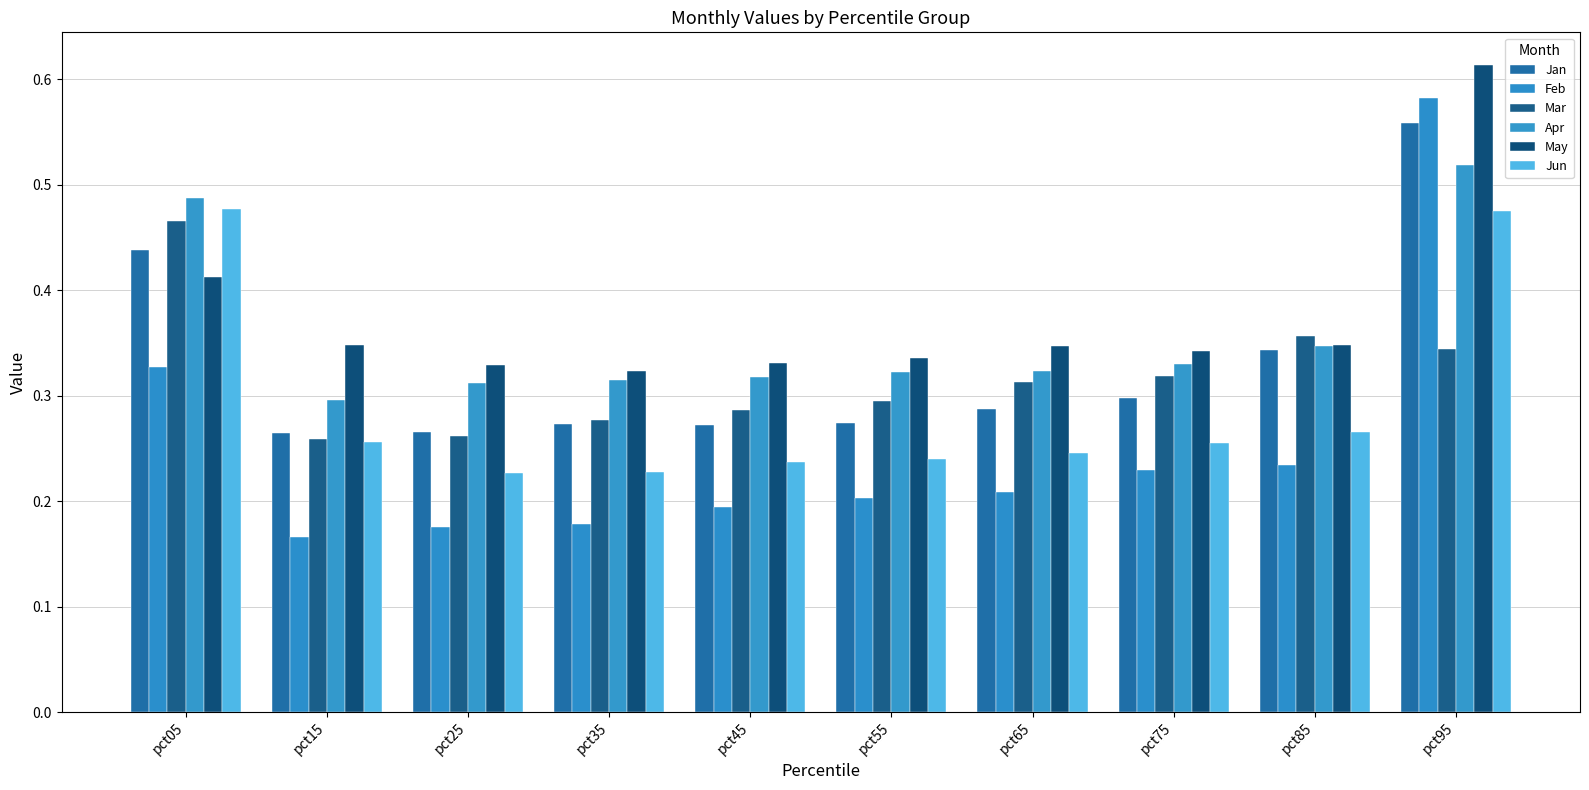

What is the sum of the Apr values at pct95 and pct75?

0.8